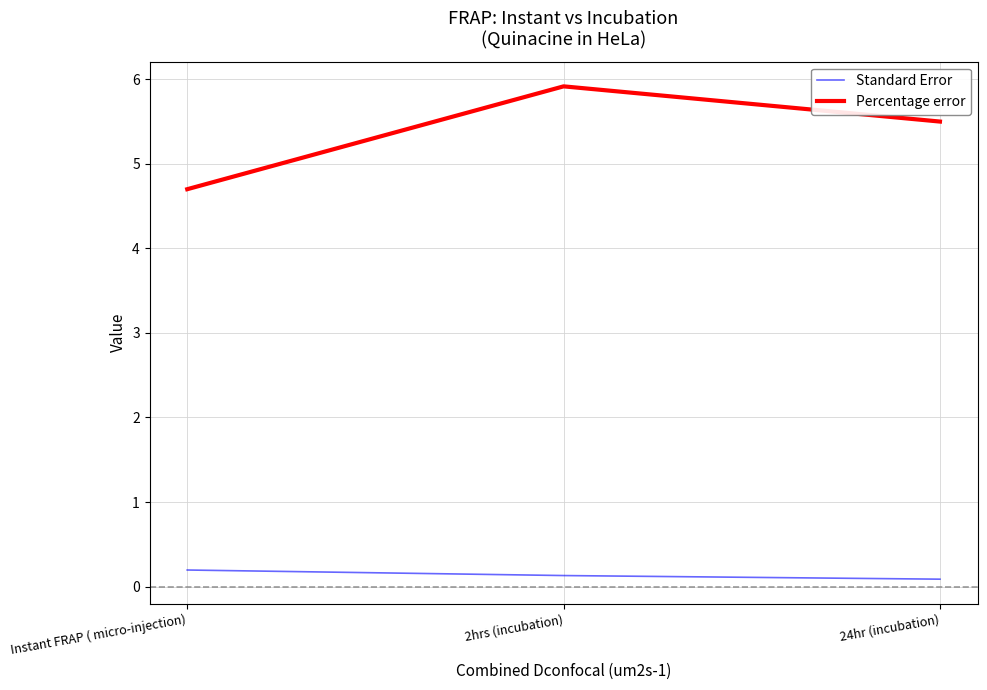

Where is Percentage error nearest to the value 5?

Instant FRAP ( micro-injection)